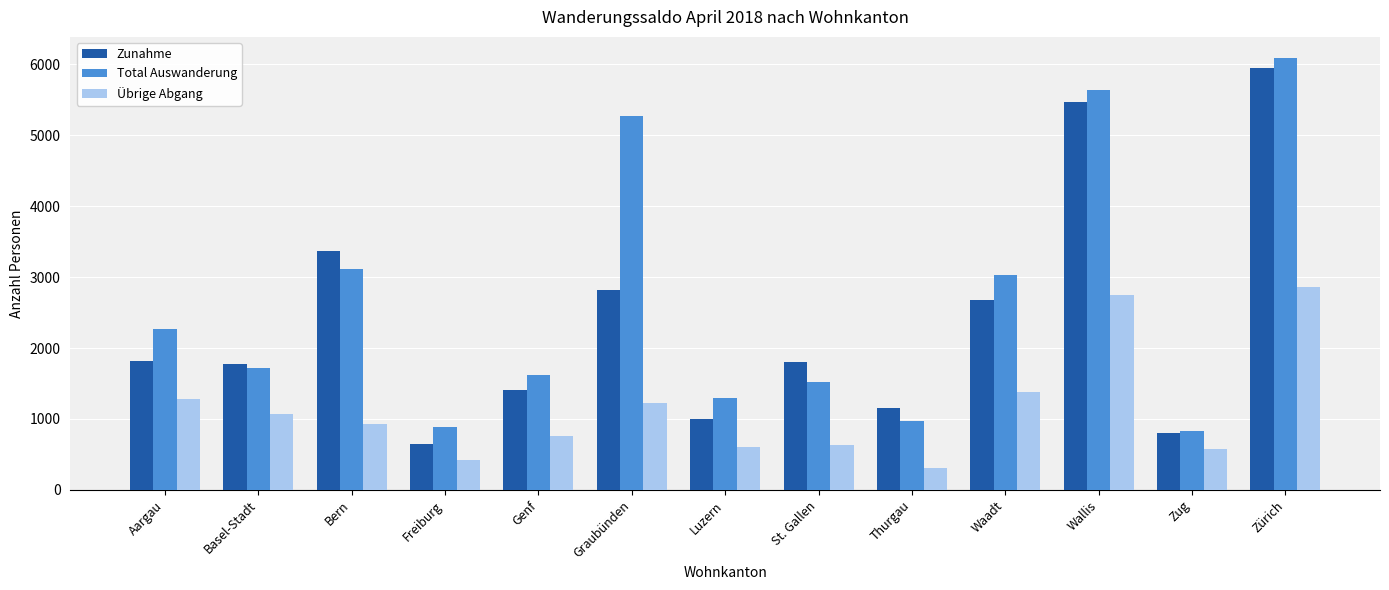

Which series has the largest total across all categories?

Total Auswanderung